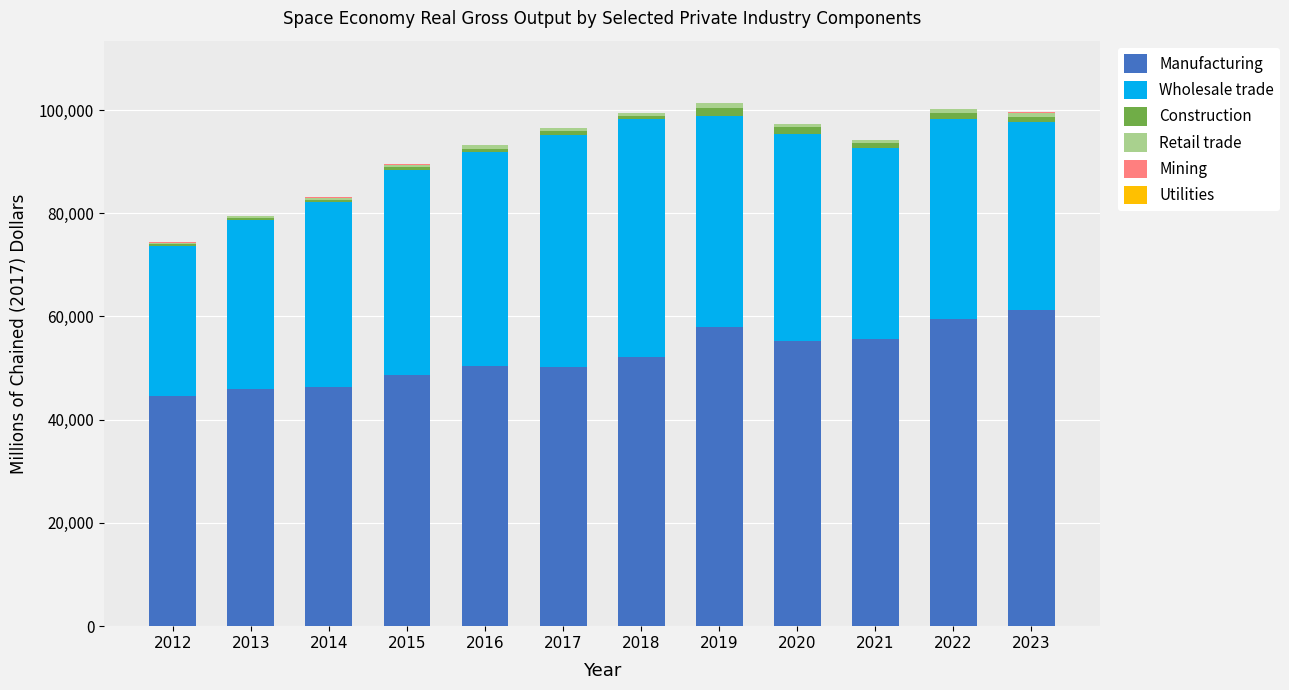

What is the highest value of the Manufacturing series?

61224